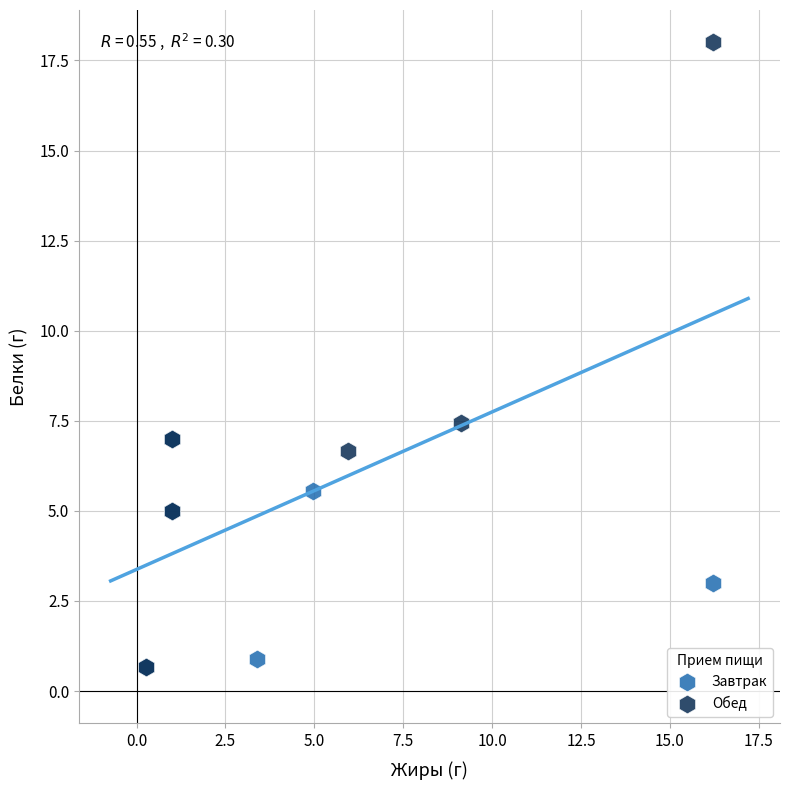

Which series has the largest Y range (max minus min)?

Обед